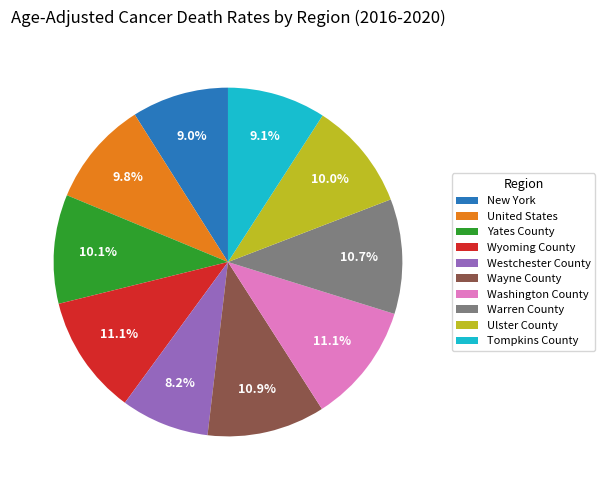

The Tompkins County slice represents 2% of the pie. True or false?

False